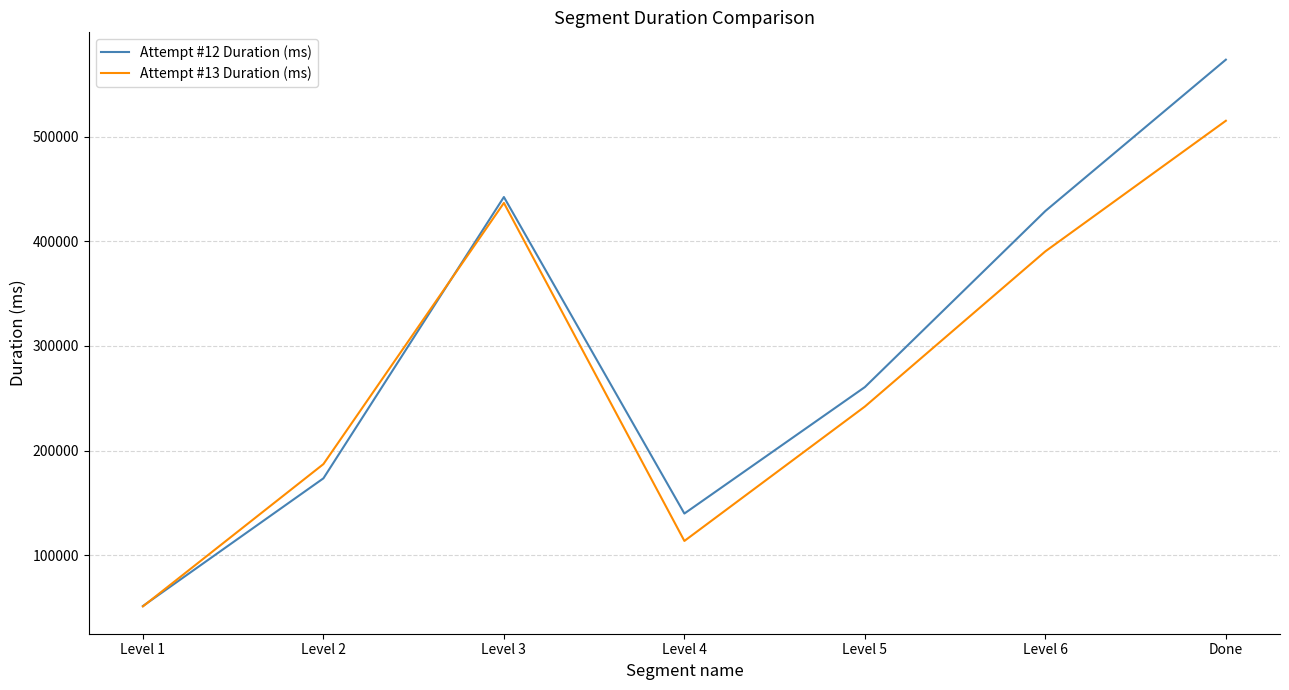

Is it true that Attempt #13 Duration (ms) equals 170450 at Level 4?

False